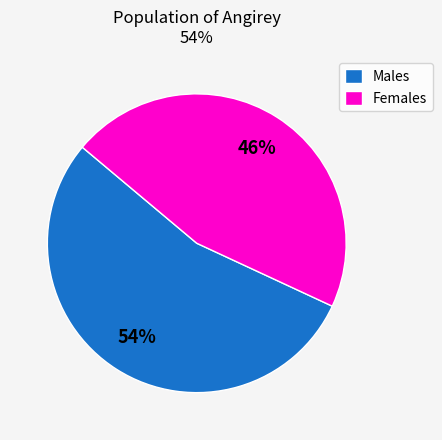

What percentage is the Males slice, to the nearest percent?

54%